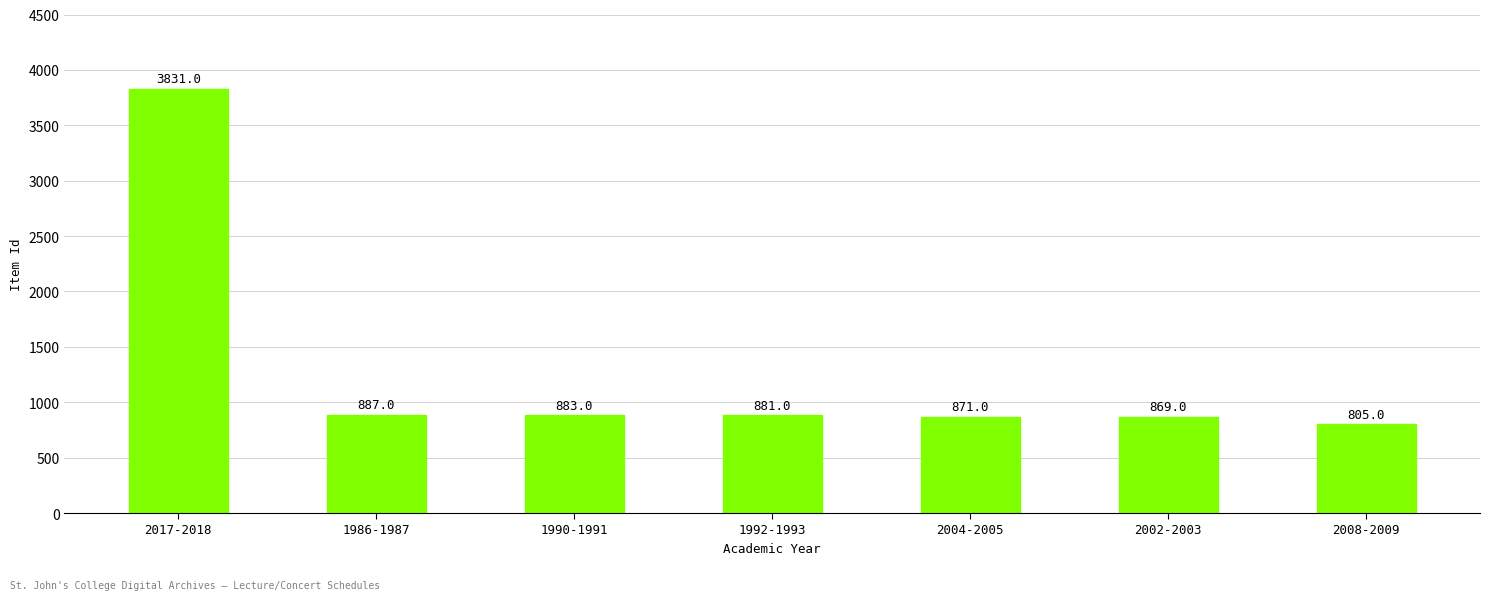

What is the value of the 2nd bar from the left?

887